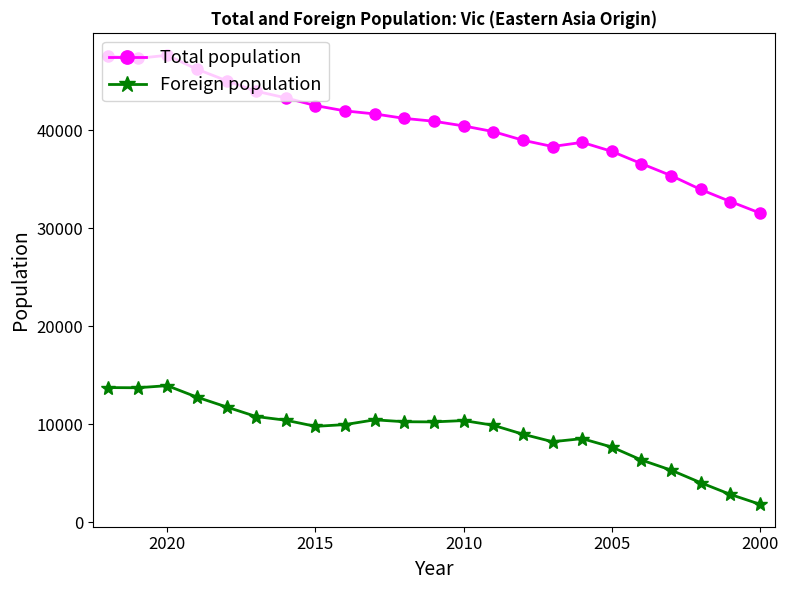

What value does the Foreign population series have at 2010, to the nearest 50?

10350